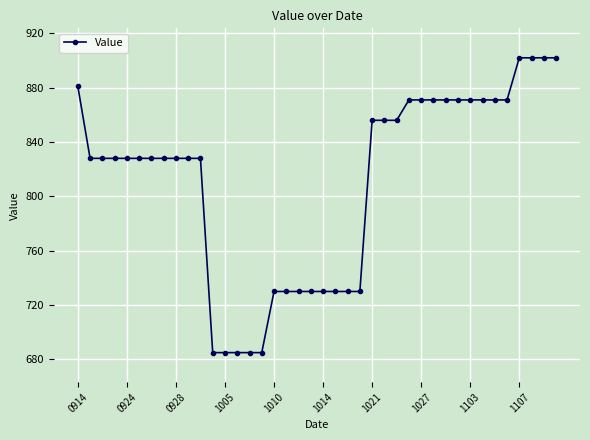

What is the greatest value displayed?

902